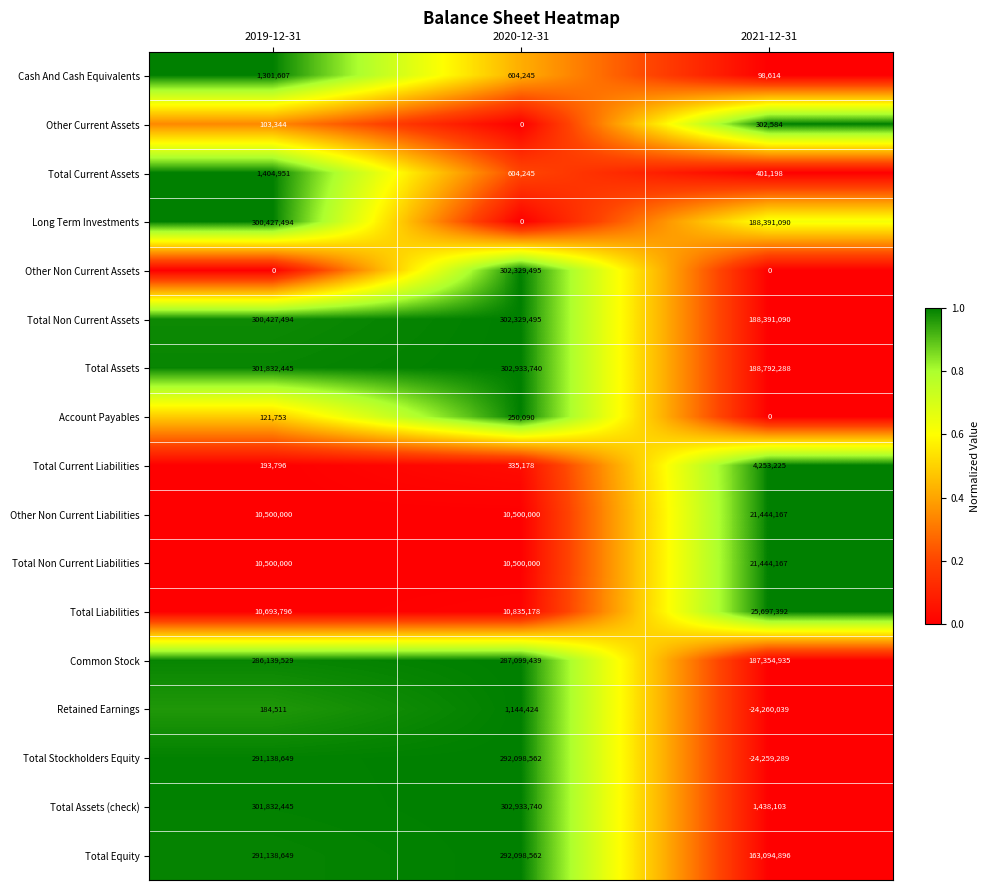

Which series has the largest total across all categories?

Total Assets